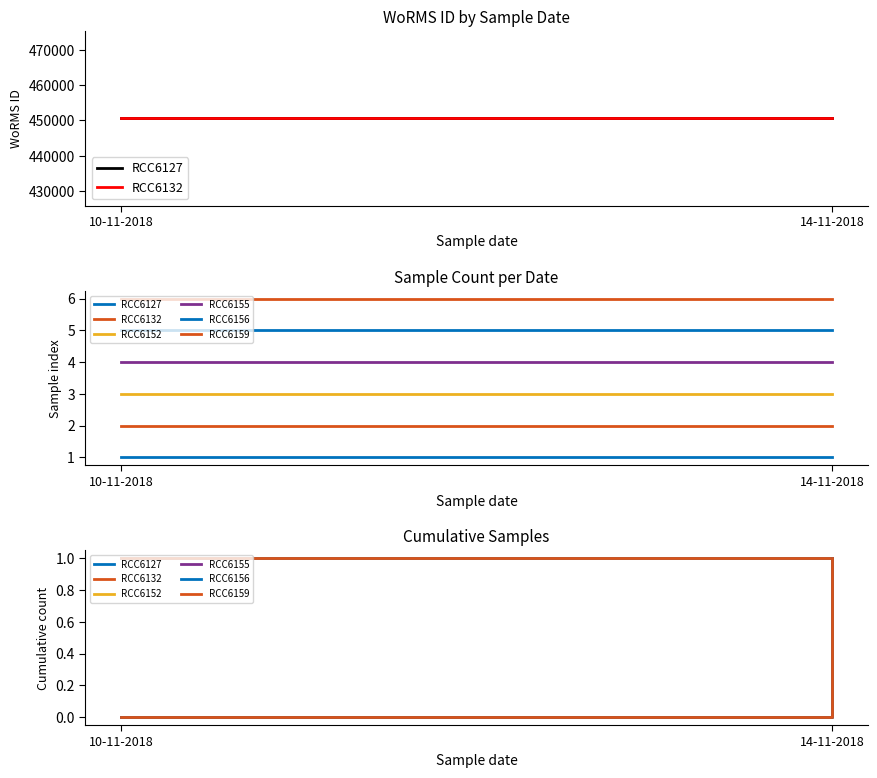

Which label corresponds to the smallest value in the chart?

10-11-2018